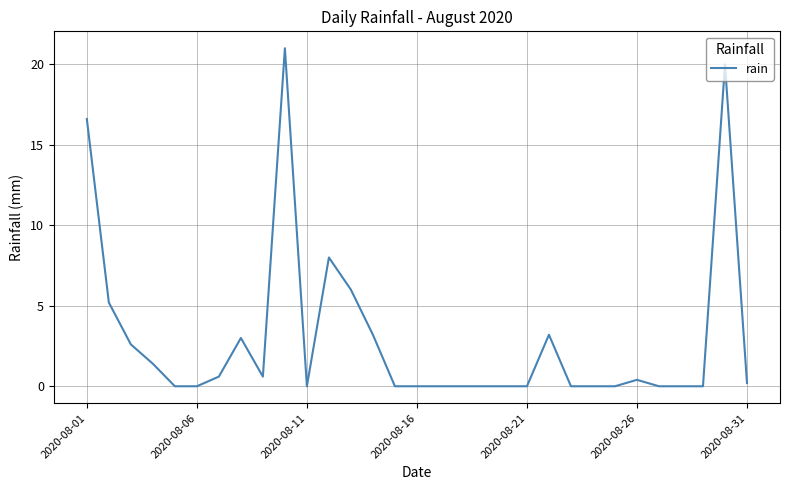

What is the maximum value shown in the chart?

21.0